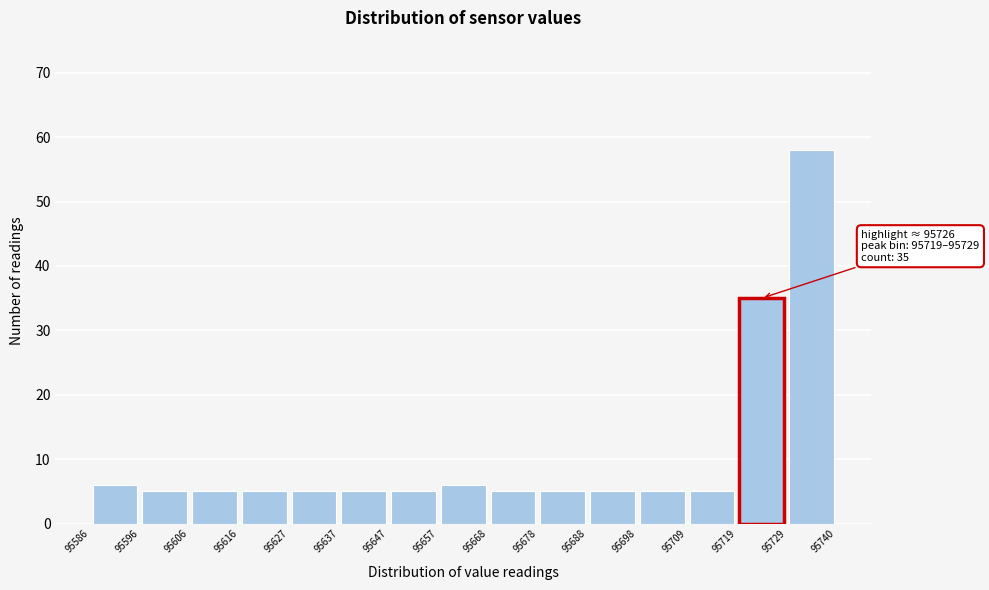

Which range on the x-axis has the tallest bar?

95729 to 95740